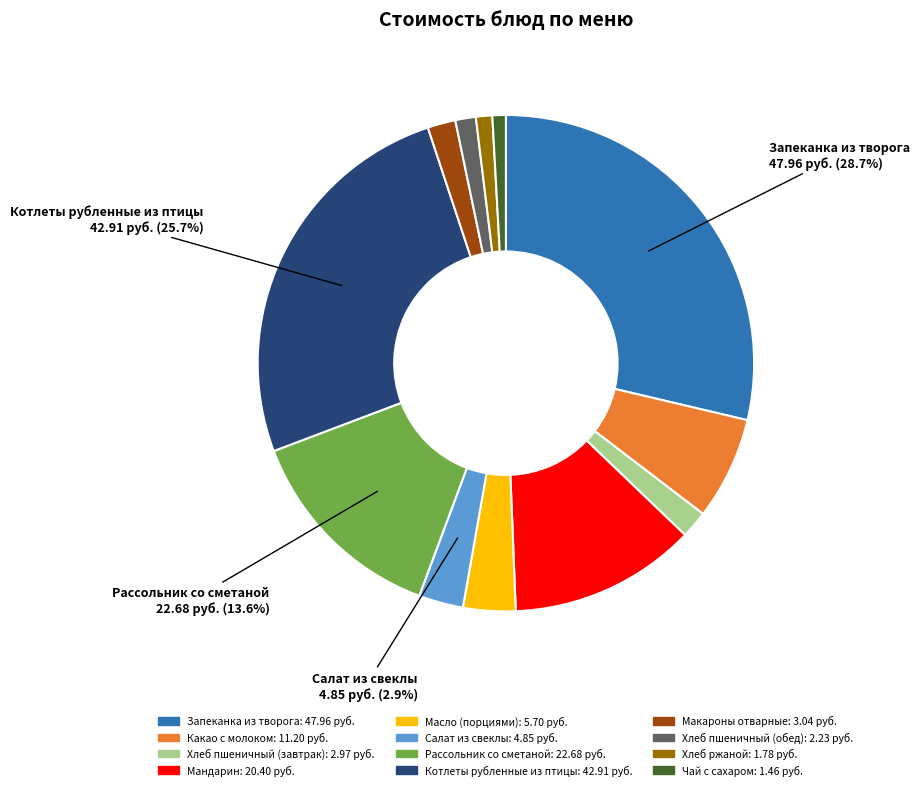

Does any single category account for the majority?

No